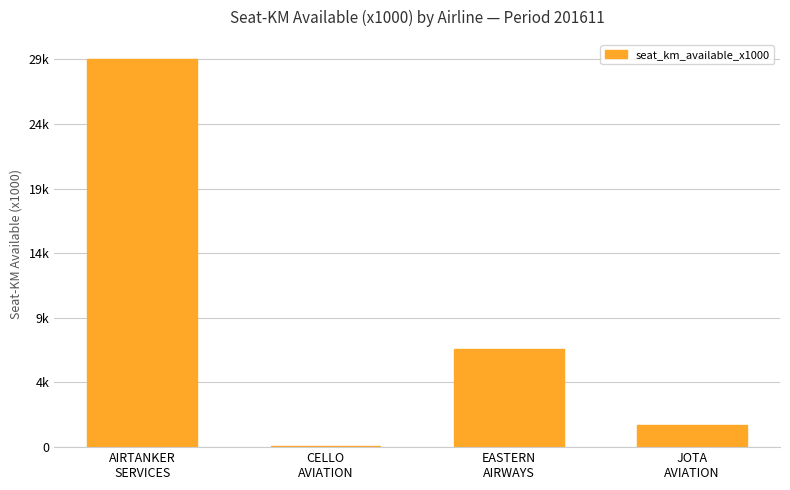

Is it true that the value at EASTERN
AIRWAYS is 7560?

True